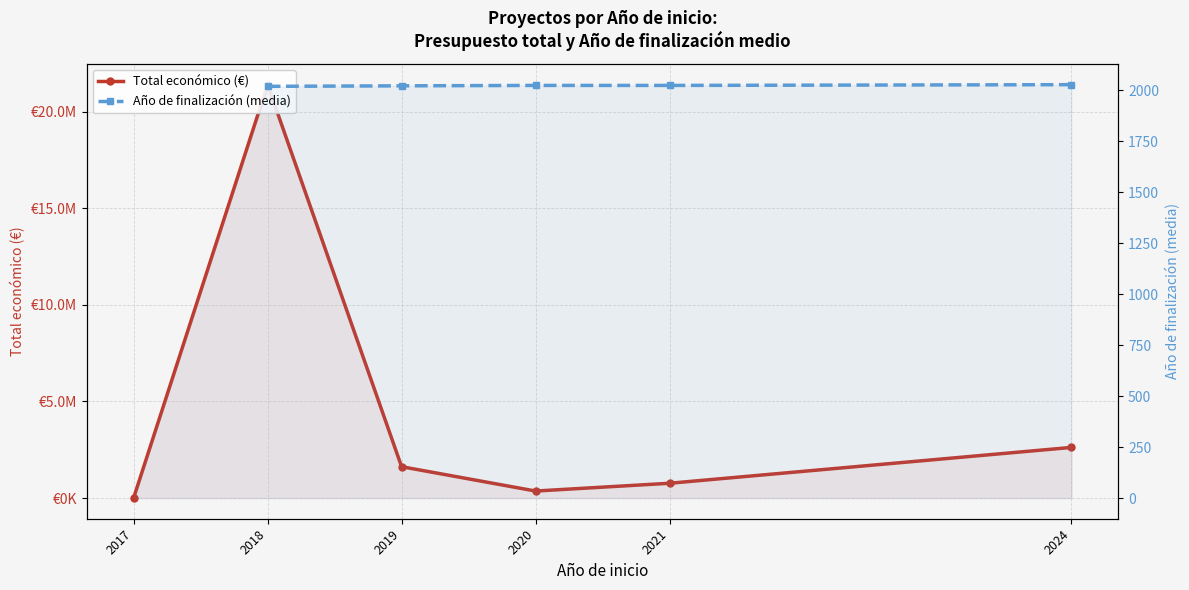

At which label does Total económico (€) first exceed 1623964?

2018